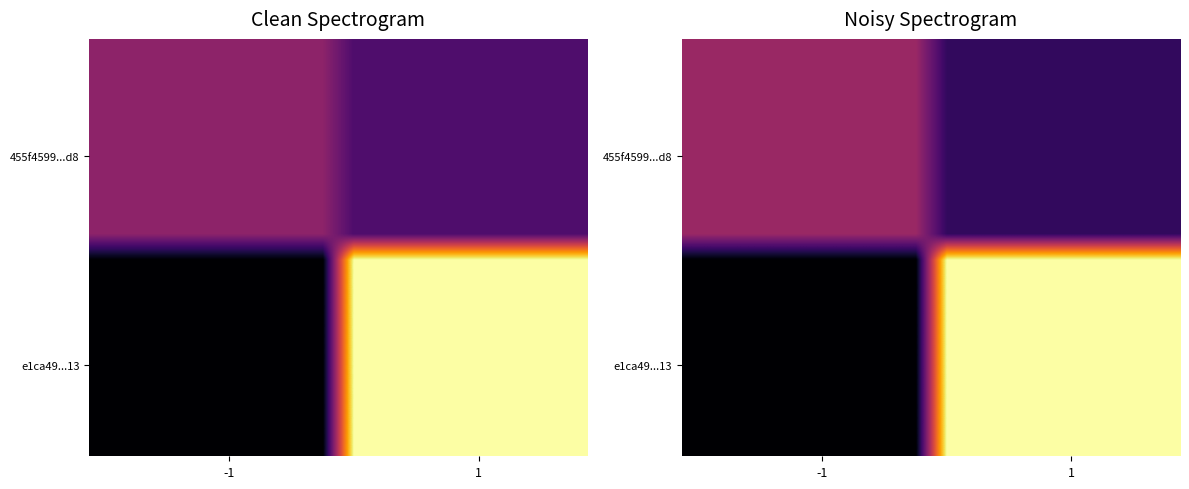

What is the minimum value shown in the chart?

-0.3